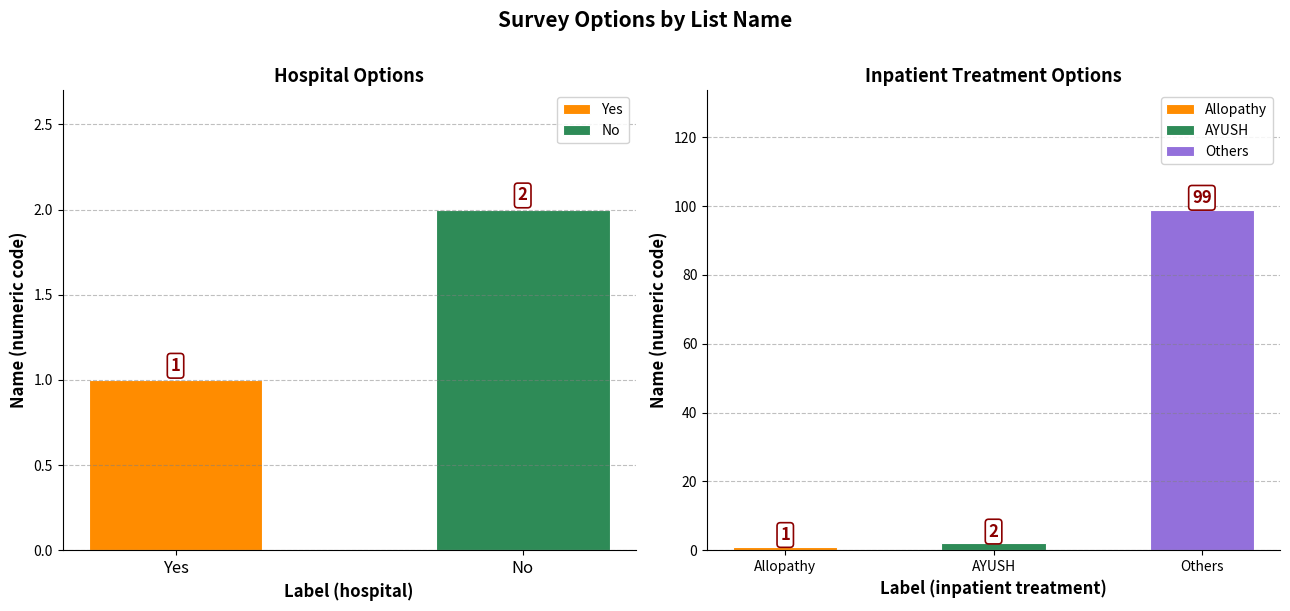

Which category has the lowest value across all series?

Allopathy